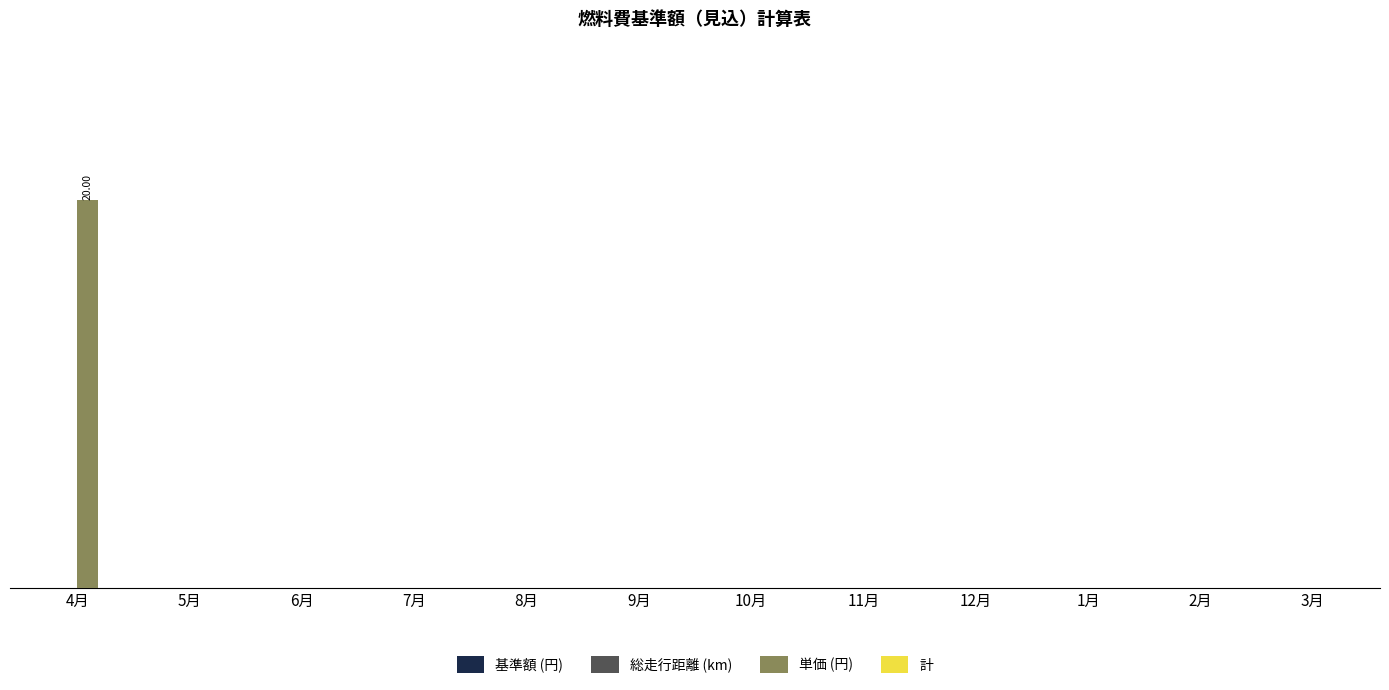

Are the bars horizontal?

No